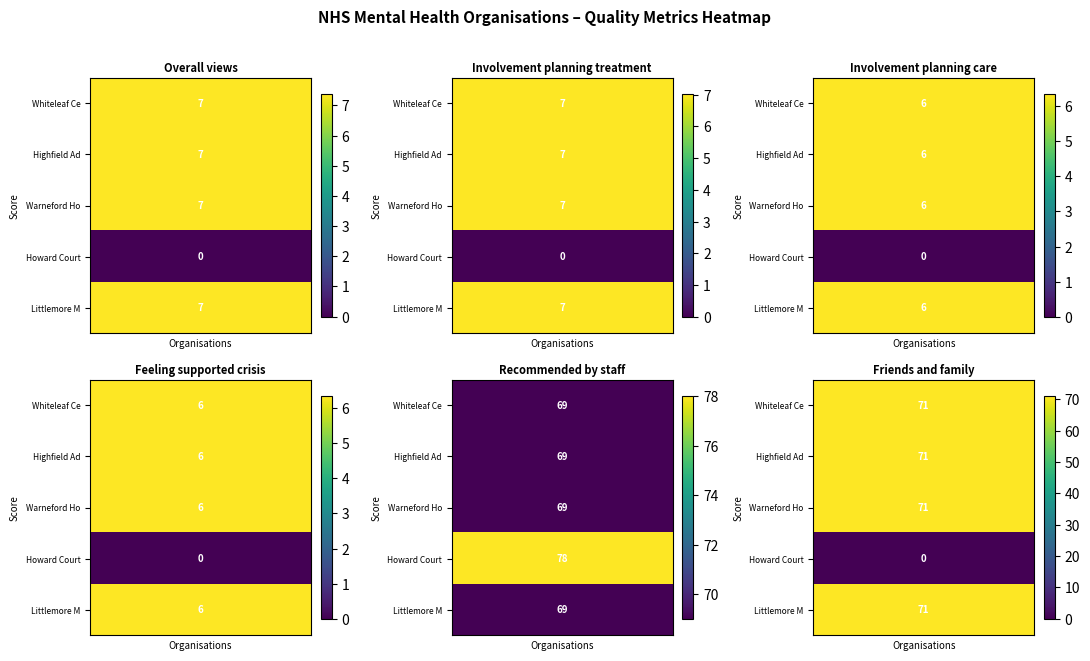

The Howard Court series shows -35.3 at Whiteleaf Centre. True or false?

False